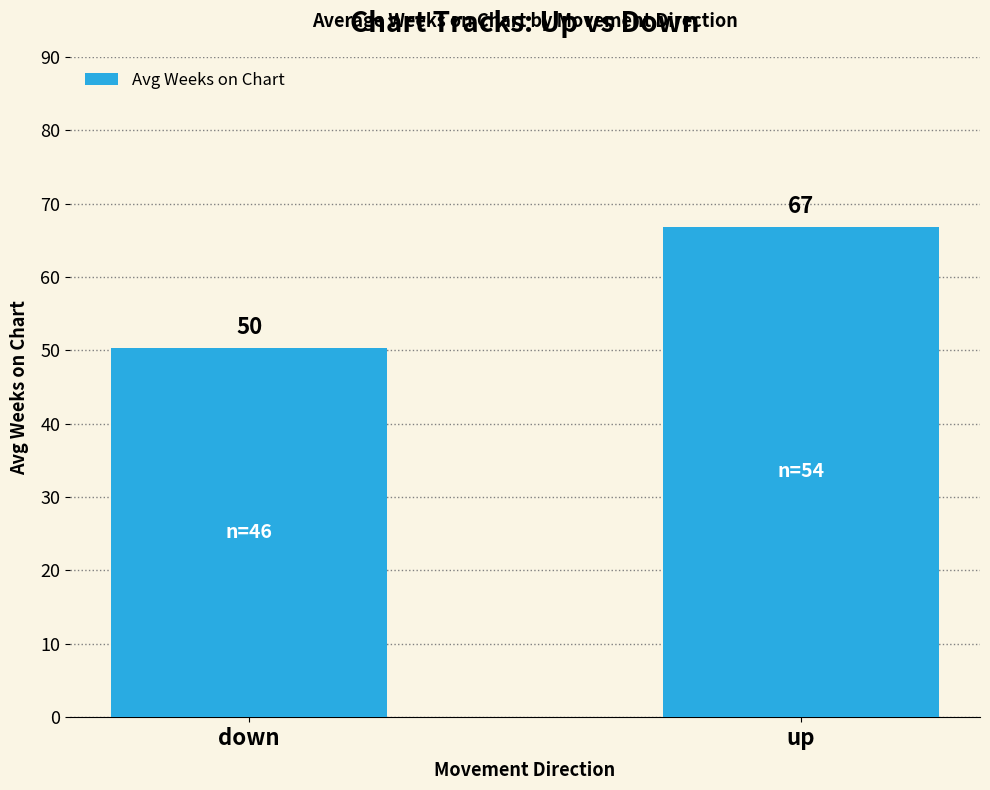

Which has a higher value, down or up?

up